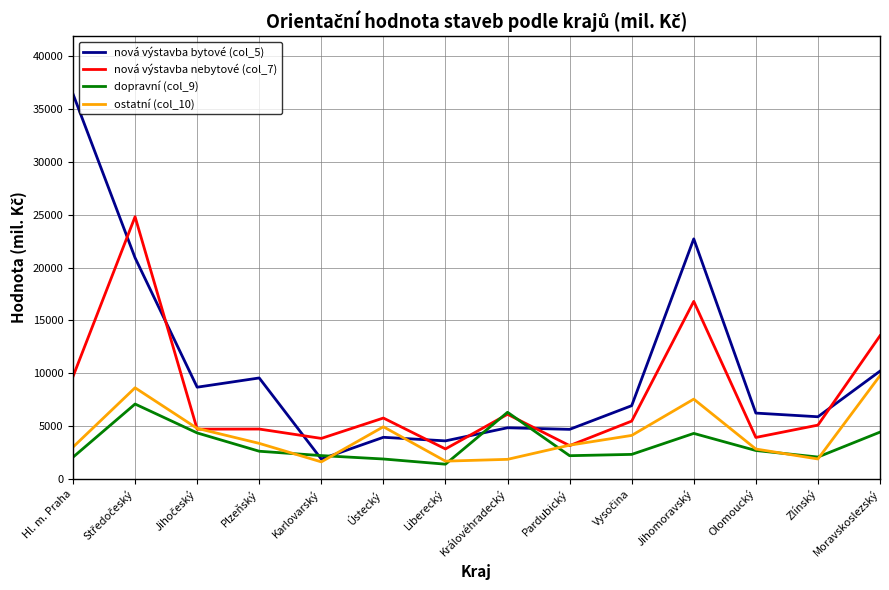

How many lines are shown in the chart?

4